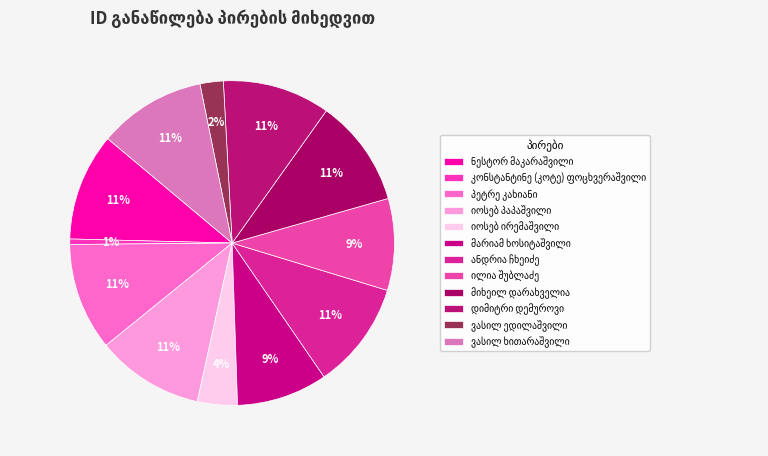

Do მიხეილ დარახველია and პეტრე კახიანი together represent more than half of the pie?

No